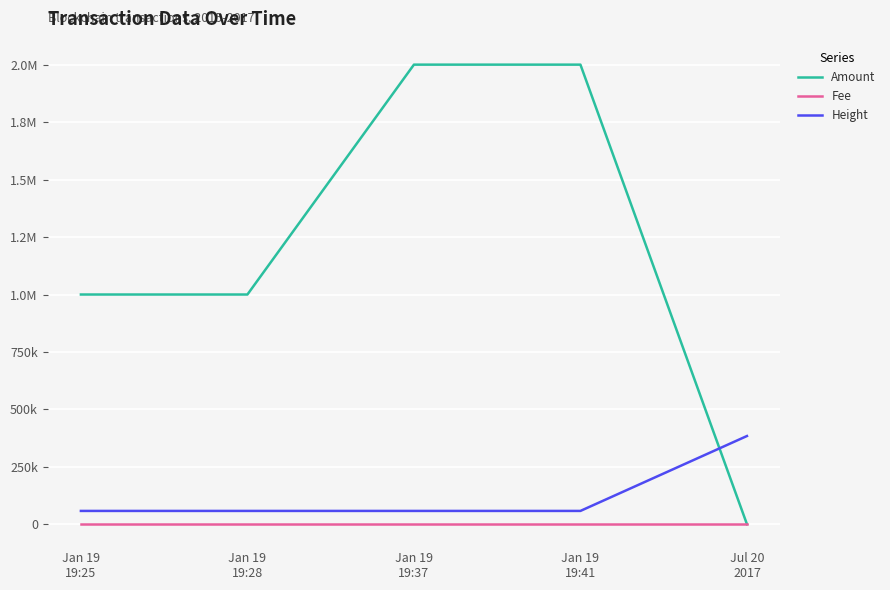

True or false: Height and Amount cross at least once.

True